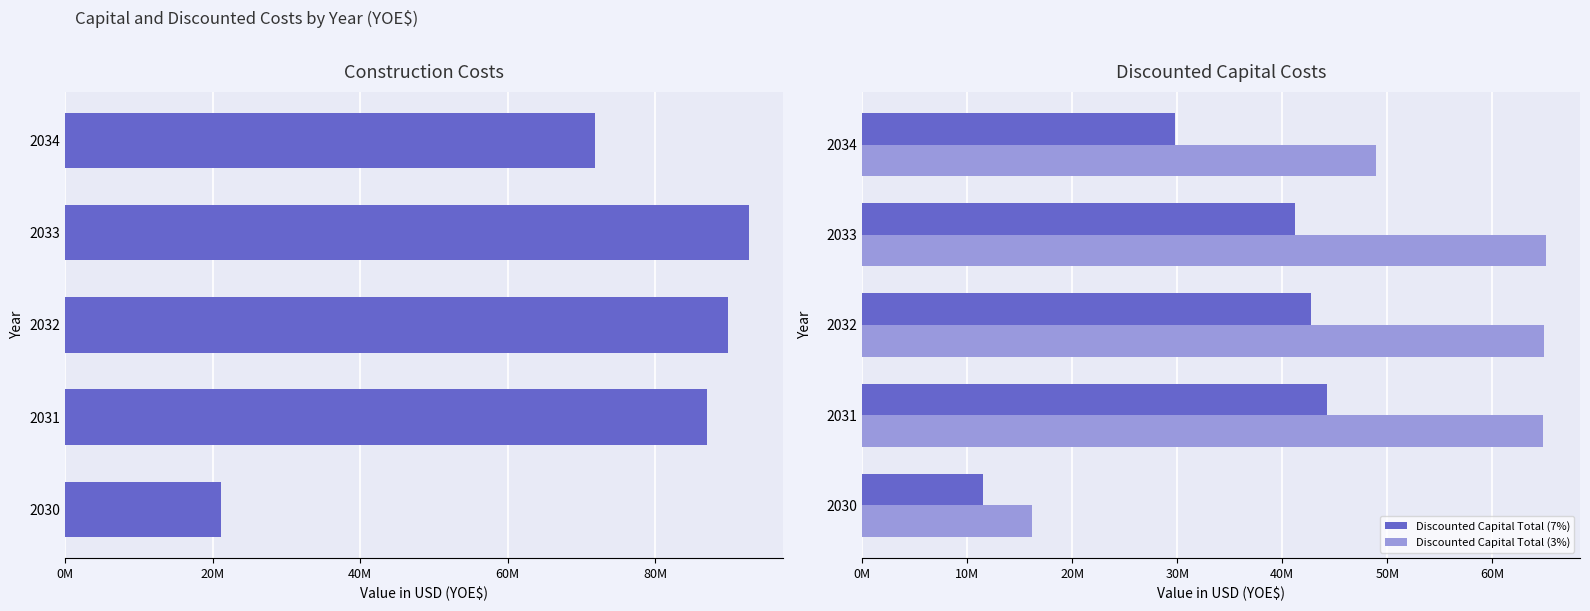

Reading right to left, transcribe all the data shown in this chart.

Construction Costs (YOE$): 71815347.0	92779494.4	89897580.4	87105184.4	21099881.4
Discounted Capital Total (7%): 29800815.8	41195205.1	42709692.9	44279858.8	11476937.5
Discounted Capital Total (3%): 48902756.8	65073670.6	64943924.8	64814437.7	16171302.2